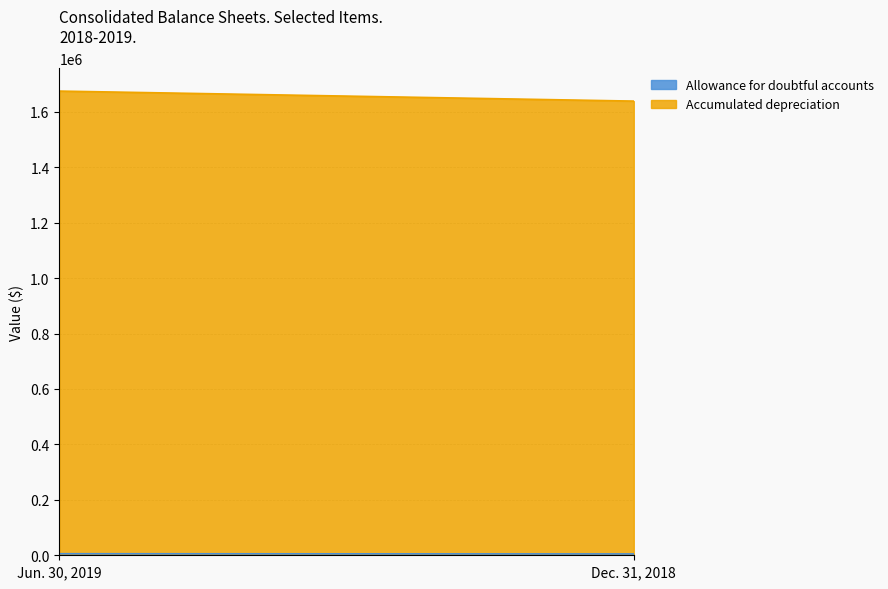

How many categories are shown in the chart?

2